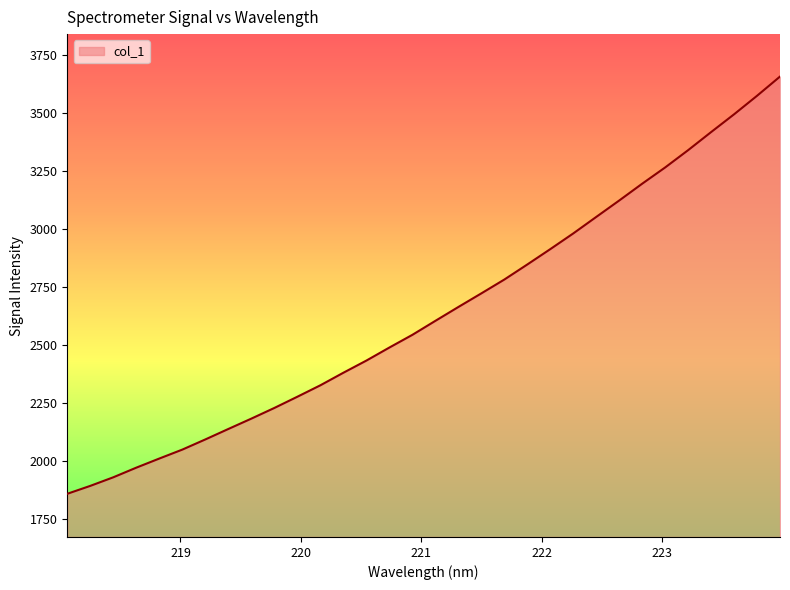

What is the minimum value shown in the chart?

1860.5